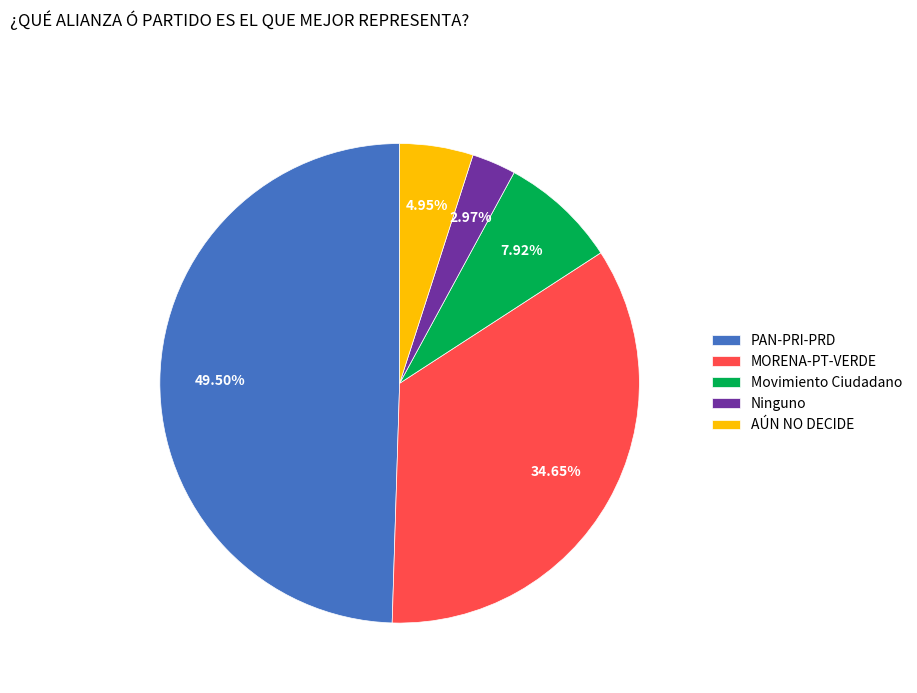

What is the total percentage of Ninguno and Movimiento Ciudadano?

10.9%